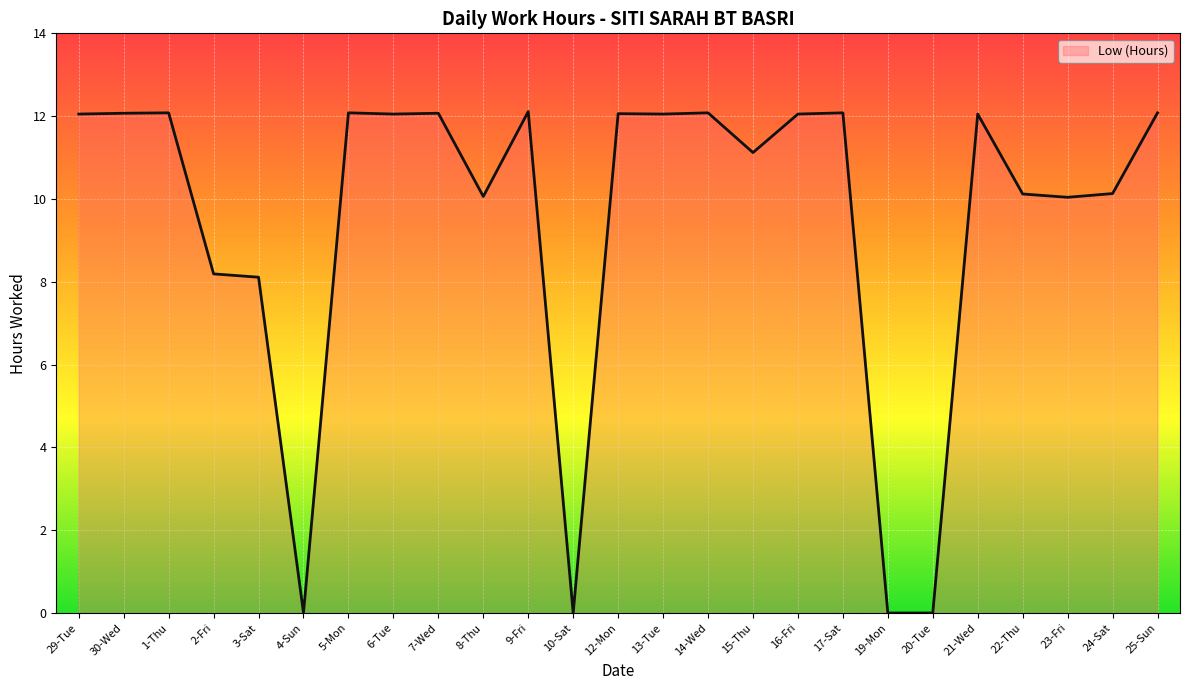

Count the number of values greater than 12.

14